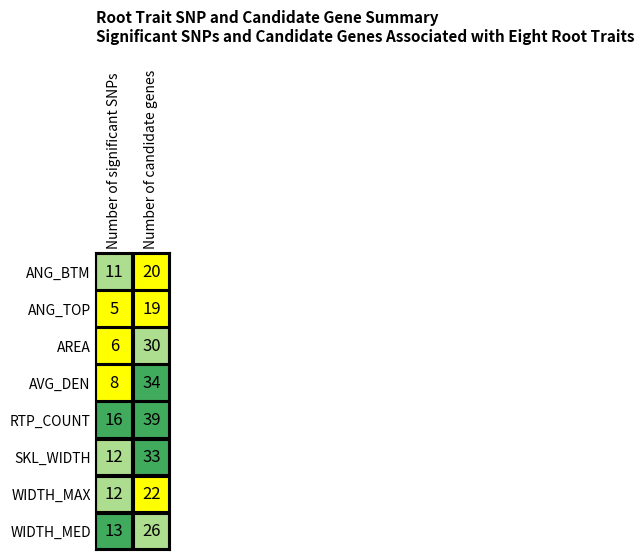

What is the average value of the AREA series?

18